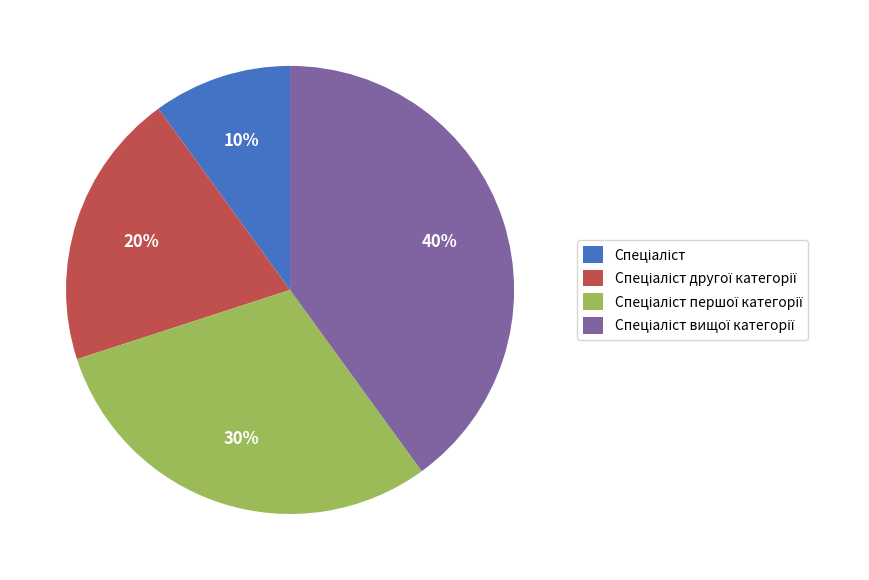

How many slices are in this pie chart?

4